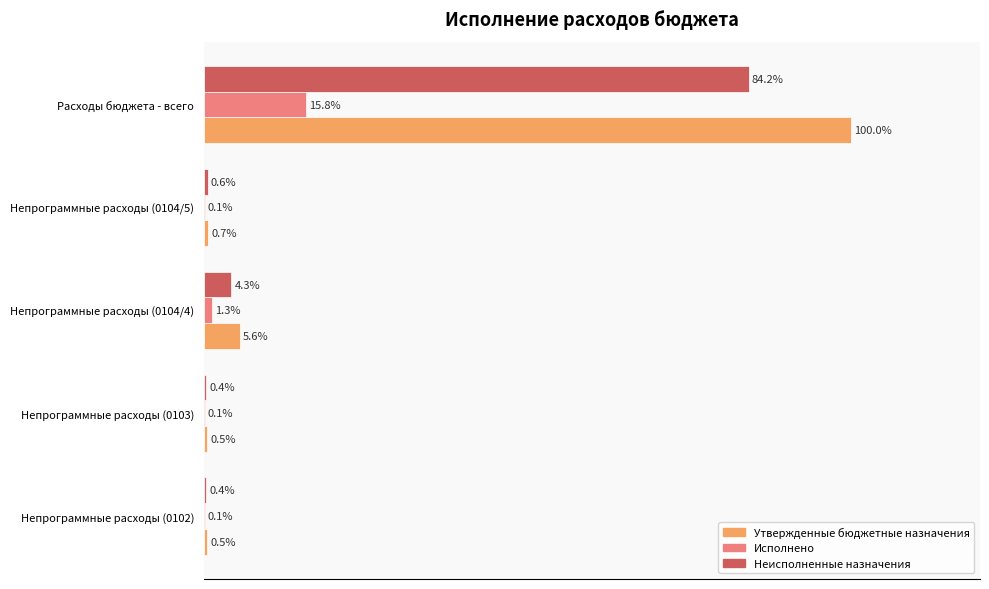

Which series has the largest total across all categories?

Утвержденные бюджетные назначения